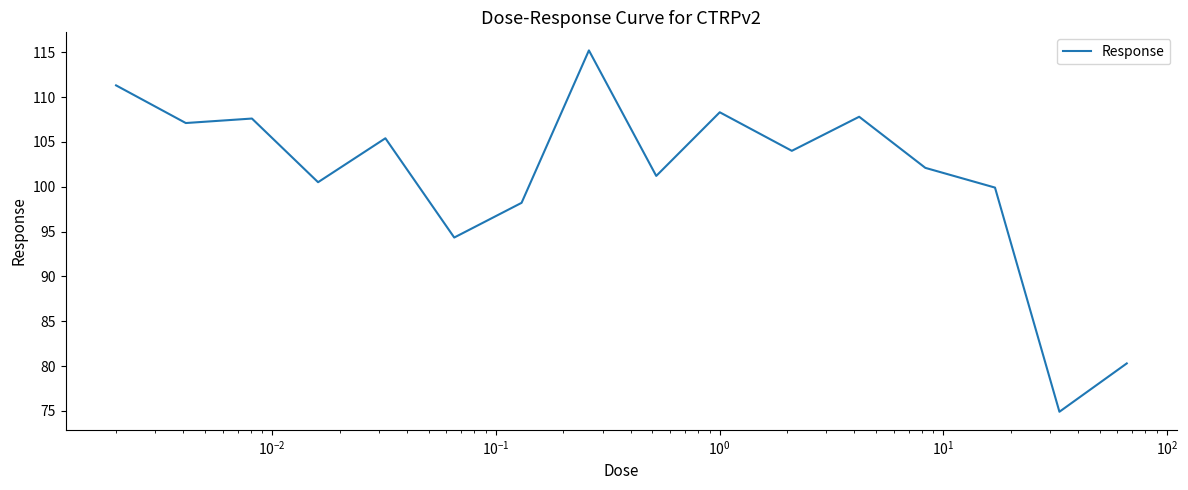

What is the minimum value shown in the chart?

74.9